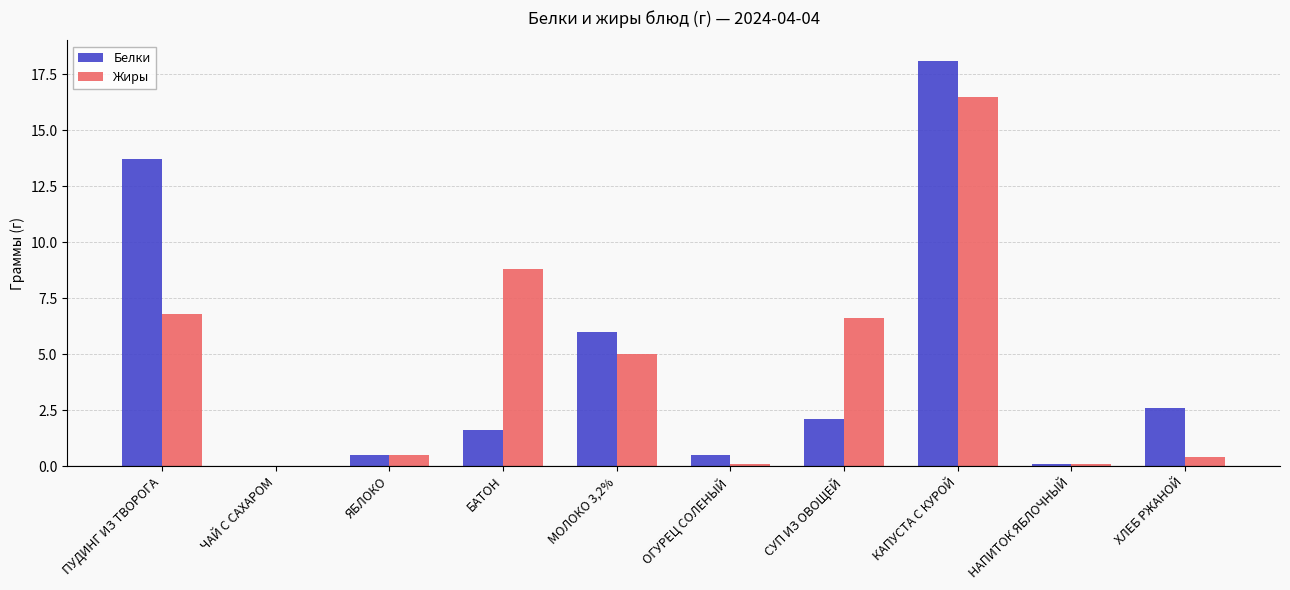

How many data points does each series have?

10